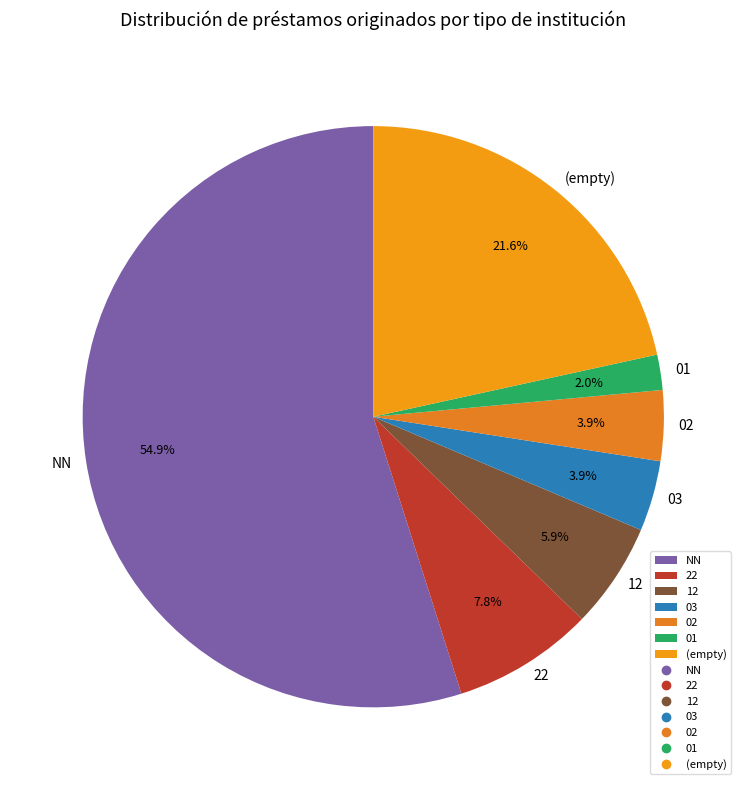

What percentage is the 12 slice, to the nearest percent?

6%